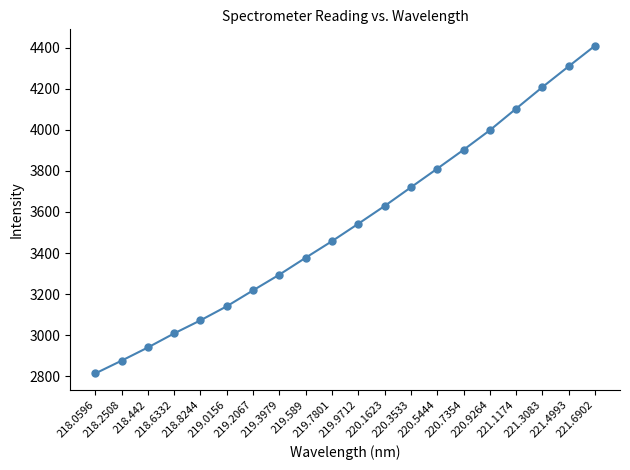

Reading right to left, list all the values displayed in this chart.

4409.1	4308.9	4207.6	4102.7	3997.5	3902.2	3810.4	3719.7	3628.8	3542.4	3457.6	3377.1	3294.7	3218.2	3140.7	3072.2	3008.7	2940.1	2875.8	2813.6